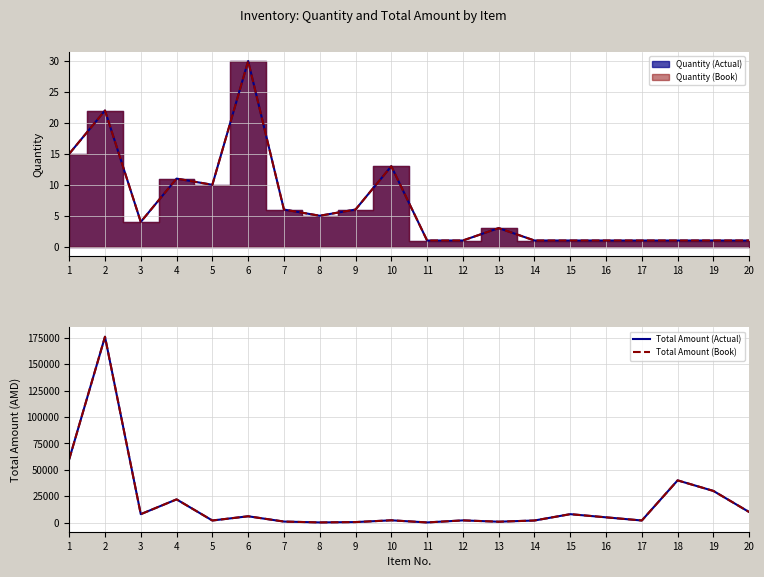

List the labels in order of Total Amount (Actual) value, smallest first.

11, 8, 9, 13, 7, 5, 14, 17, 12, 10, 16, 6, 3, 15, 20, 4, 19, 18, 1, 2